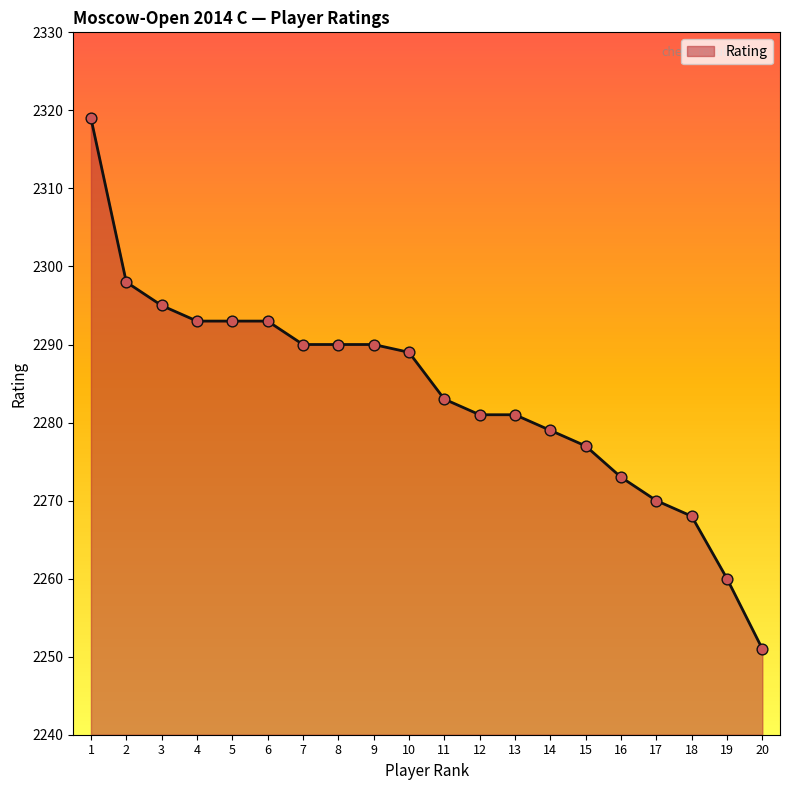

Approximately how many times larger is the value at 1 compared to 18?

1.0